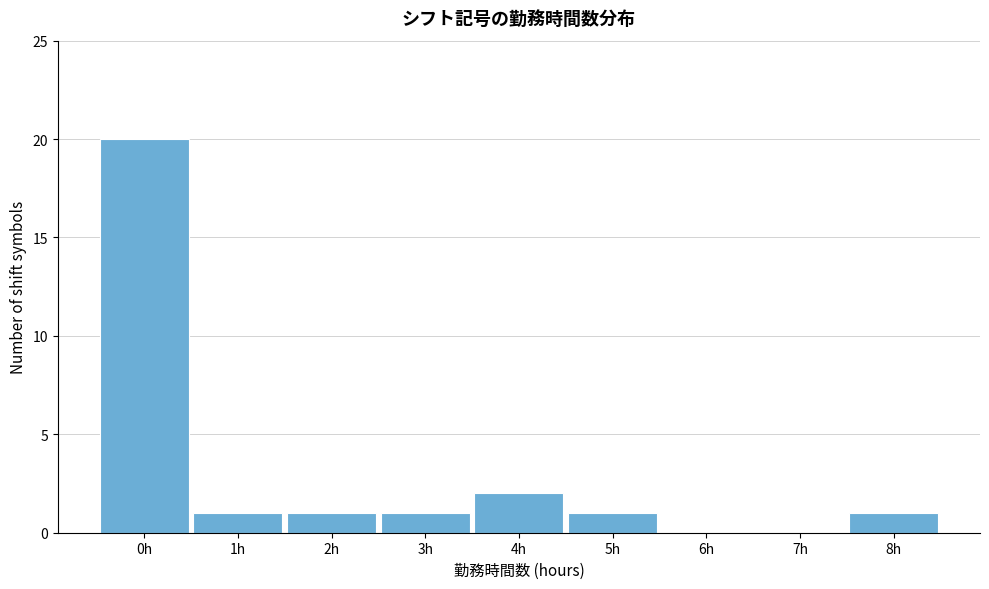

Reading left to right, transcribe this chart: for each bar, give the range it covers on the x-axis and its height. The values are not printed on the chart, so give them approximately, as read against the axis.

-0.5 to 0.5: 20
0.5 to 1.5: 1
1.5 to 2.5: 1
2.5 to 3.5: 1
3.5 to 4.5: 2
4.5 to 5.5: 1
5.5 to 6.5: 0
6.5 to 7.5: 0
7.5 to 8.5: 1